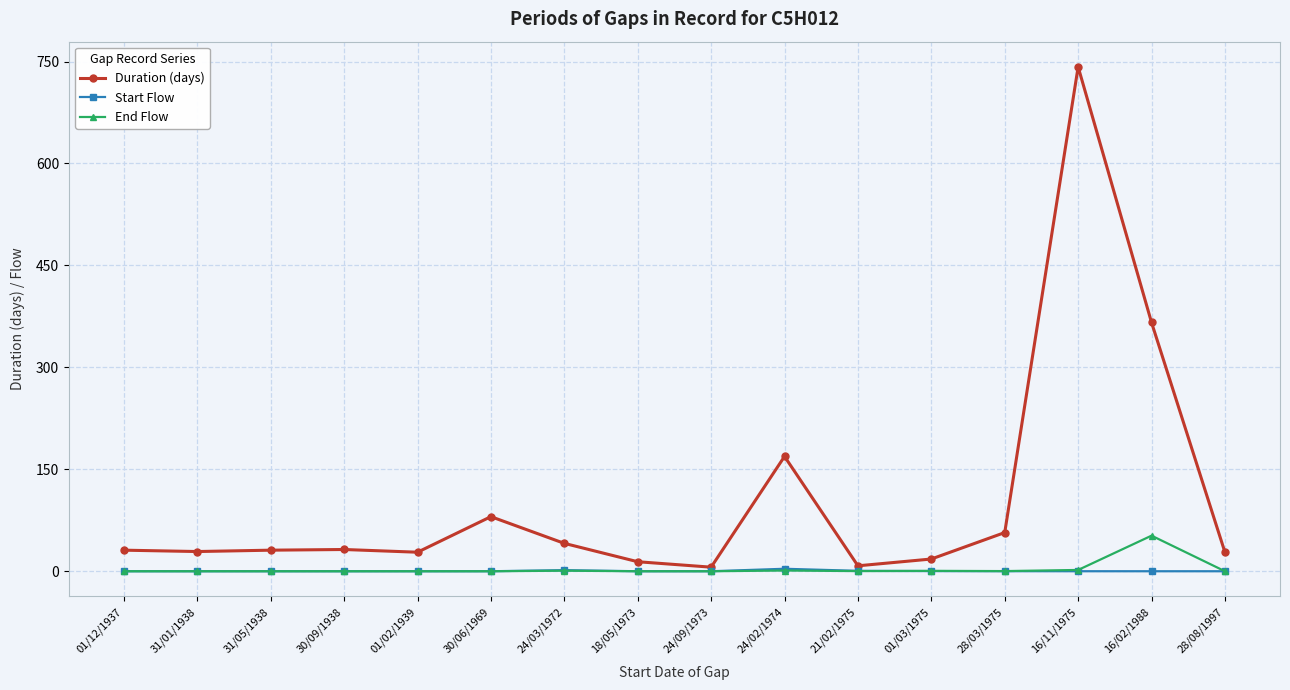

What is the sum of all Start Flow values?

6.2